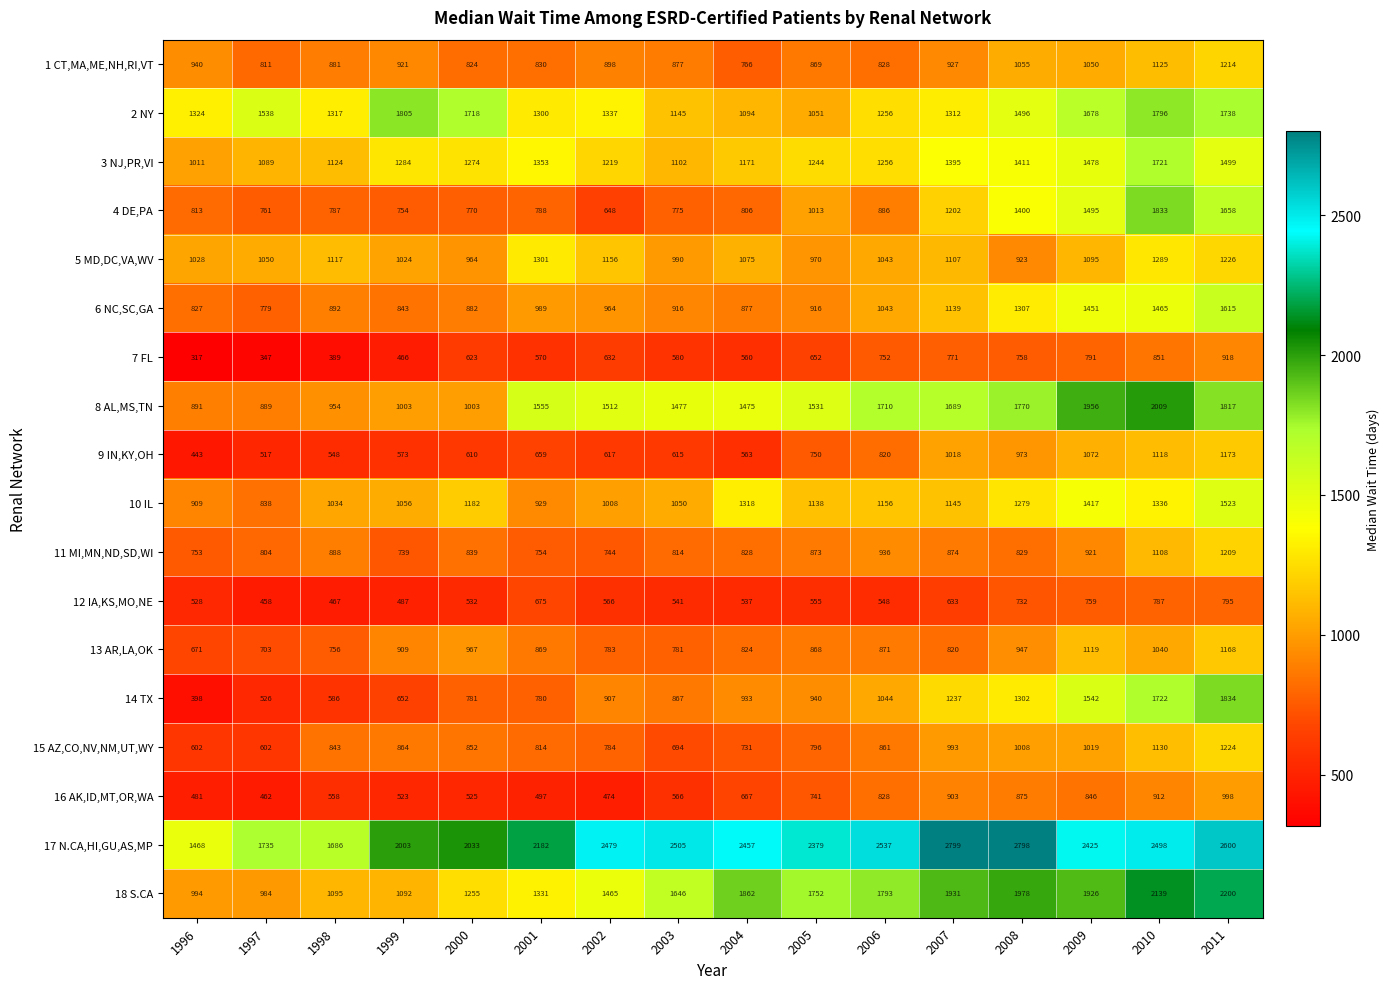

Where is 4 DE,PA nearest to the value 1240?

2007